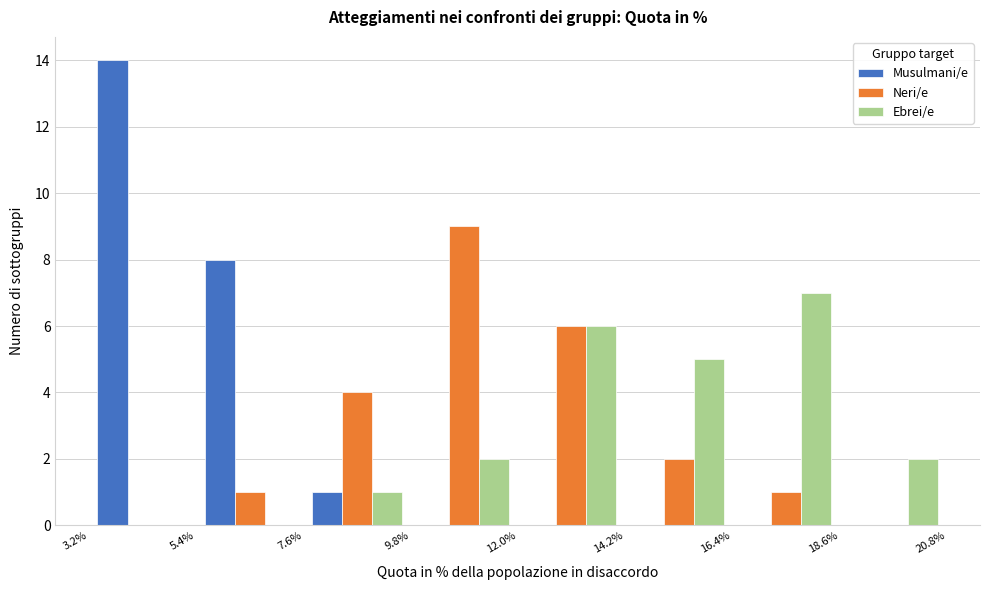

In the Neri/e series, which range on the x-axis has the tallest bar?

9.8% to 12.0%